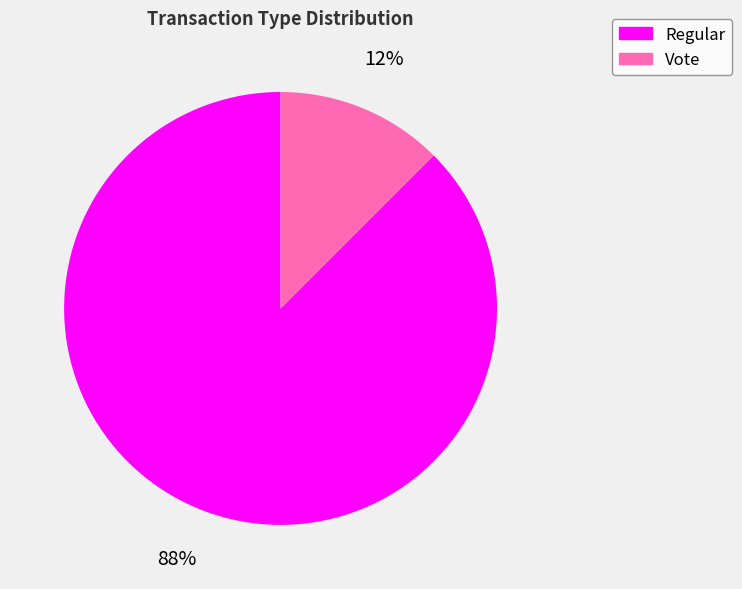

Rank the categories by value from lowest to highest.

Vote, Regular